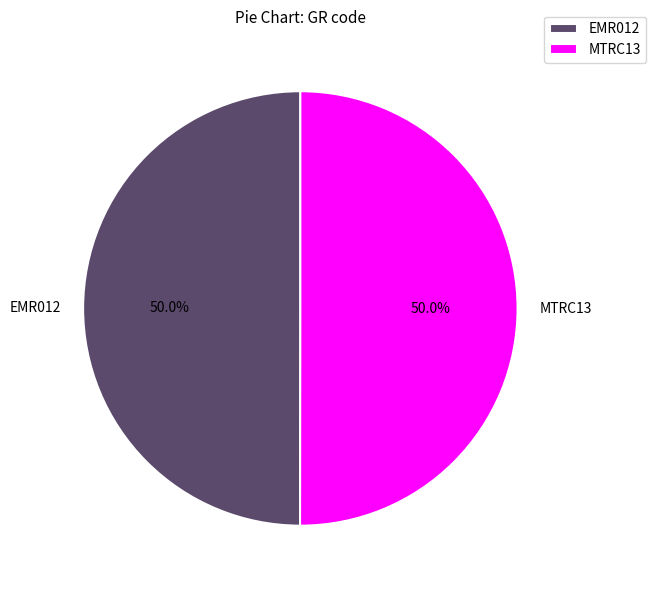

Is the sum of MTRC13 and EMR012 greater than half?

Yes